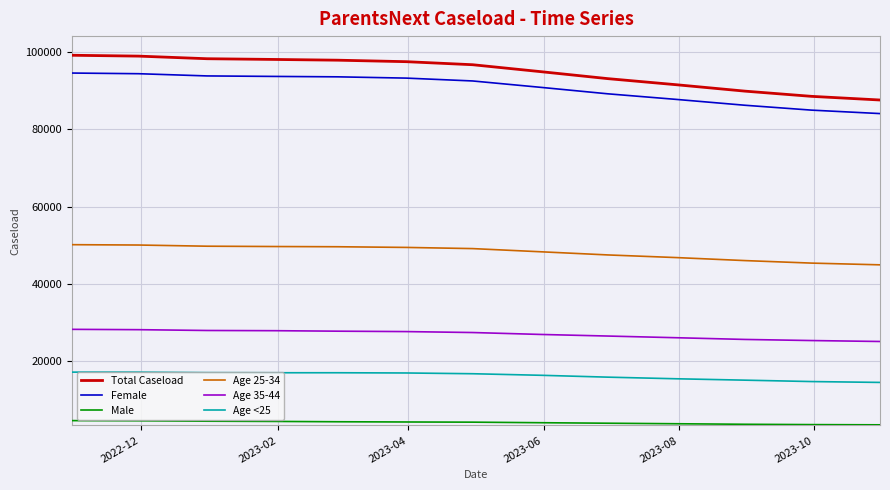

List the series in order of their peak value, lowest first.

Male, Age <25, Age 35-44, Age 25-34, Female, Total Caseload